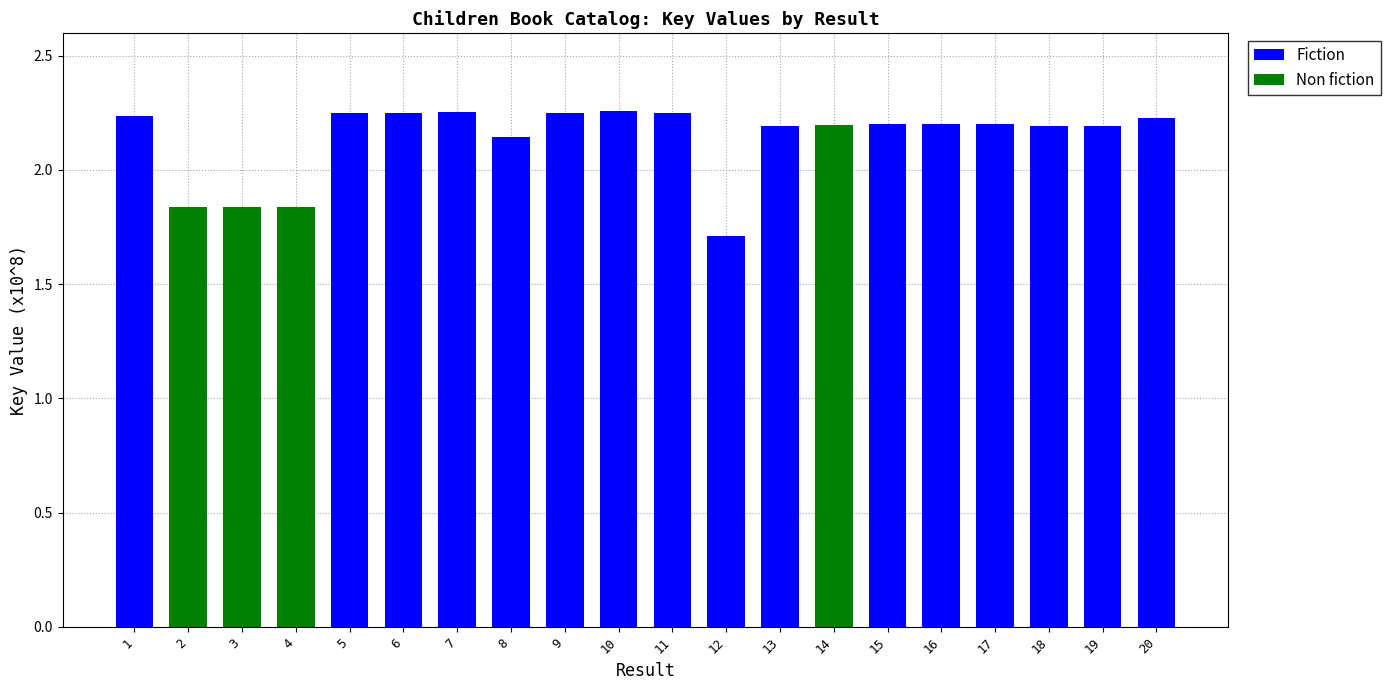

Does the chart contain stacked bars?

Yes